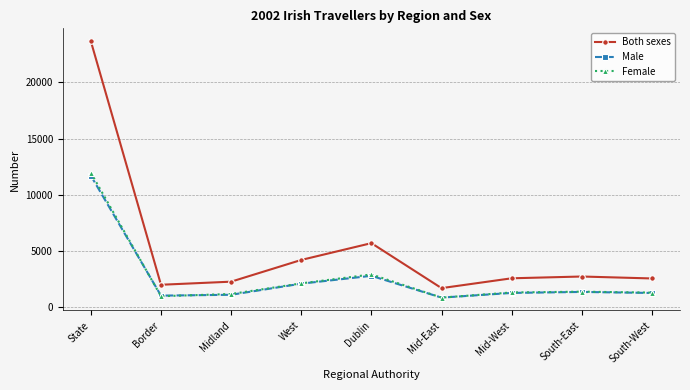

What is the value of the Female point at the 1st from the left?

11973